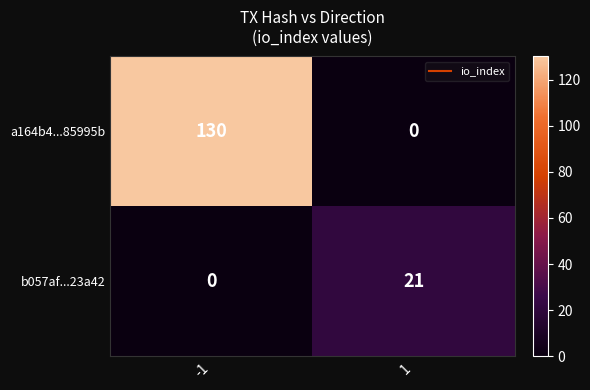

At -1, list the series in order from largest to smallest.

a164b4...85995b, b057af...23a42